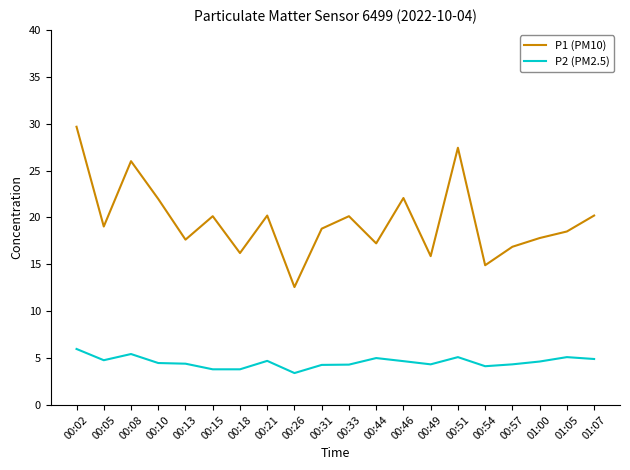

True or false: P1 (PM10) has a value of 20.1 at 00:15.

True